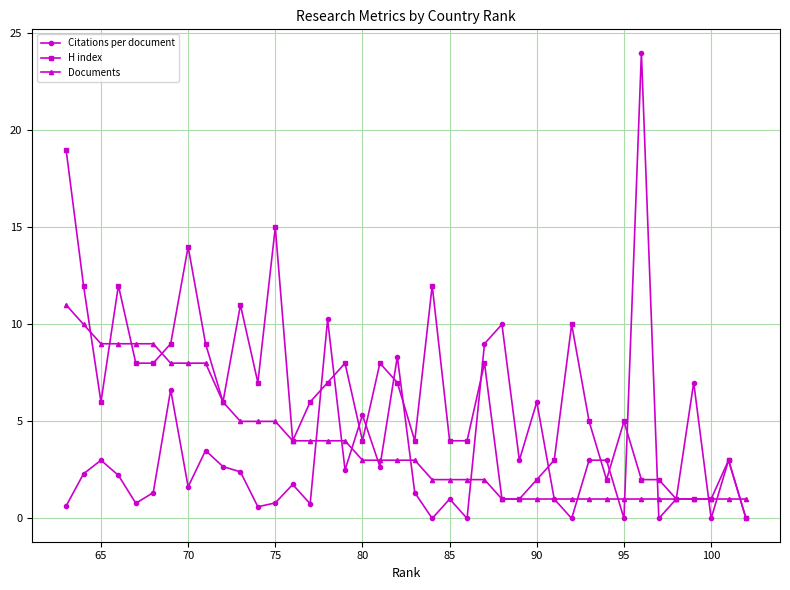

At 90, list the series in order from largest to smallest.

Citations per document, H index, Documents